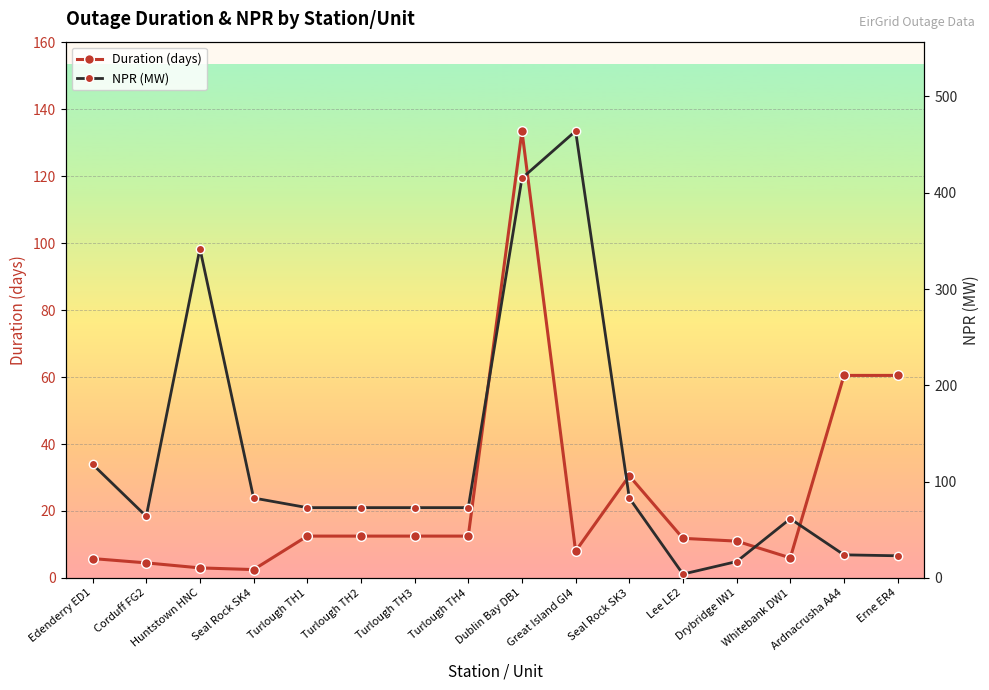

What is the sum of the Duration (days) values at Turlough TH1 and Huntstown HNC?

15.5